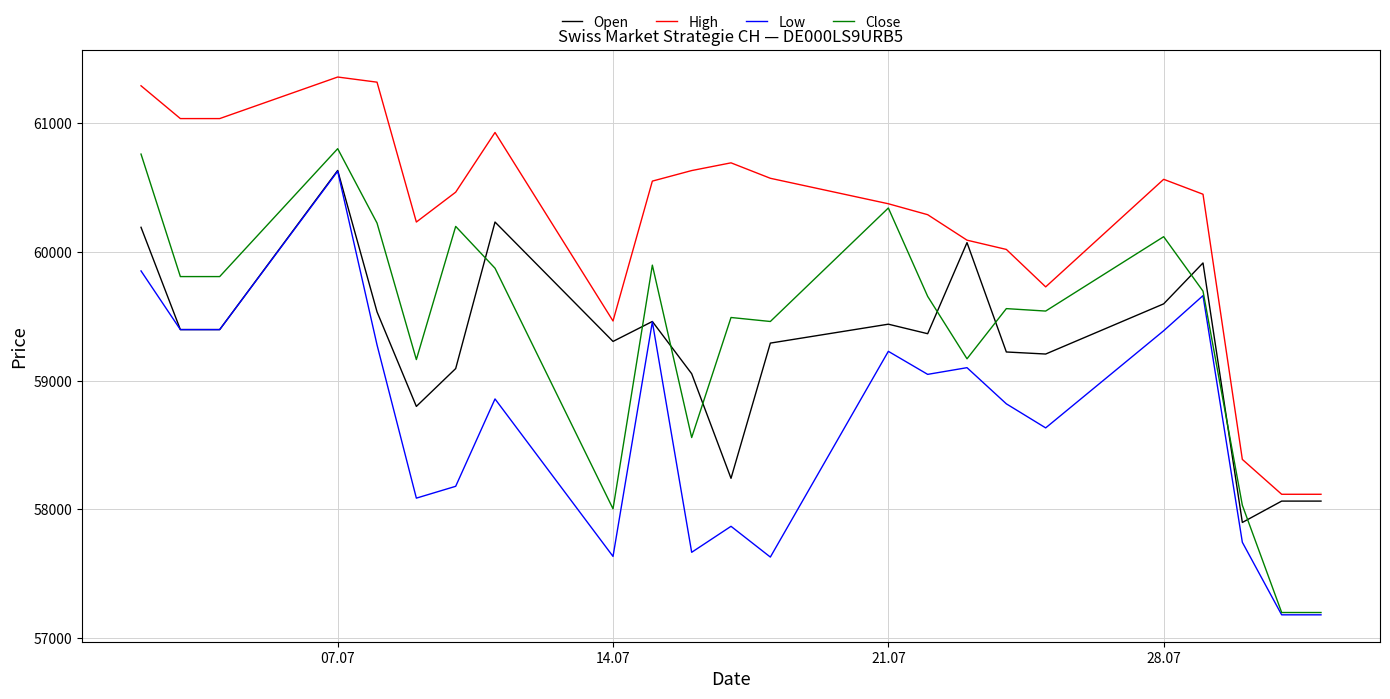

How many lines are shown in the chart?

4